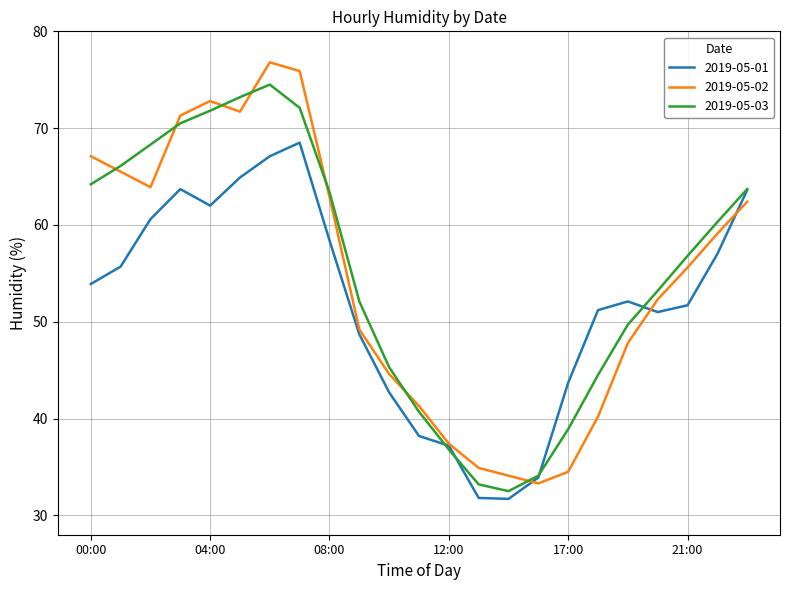

Which series has the largest range (max minus min)?

2019-05-02